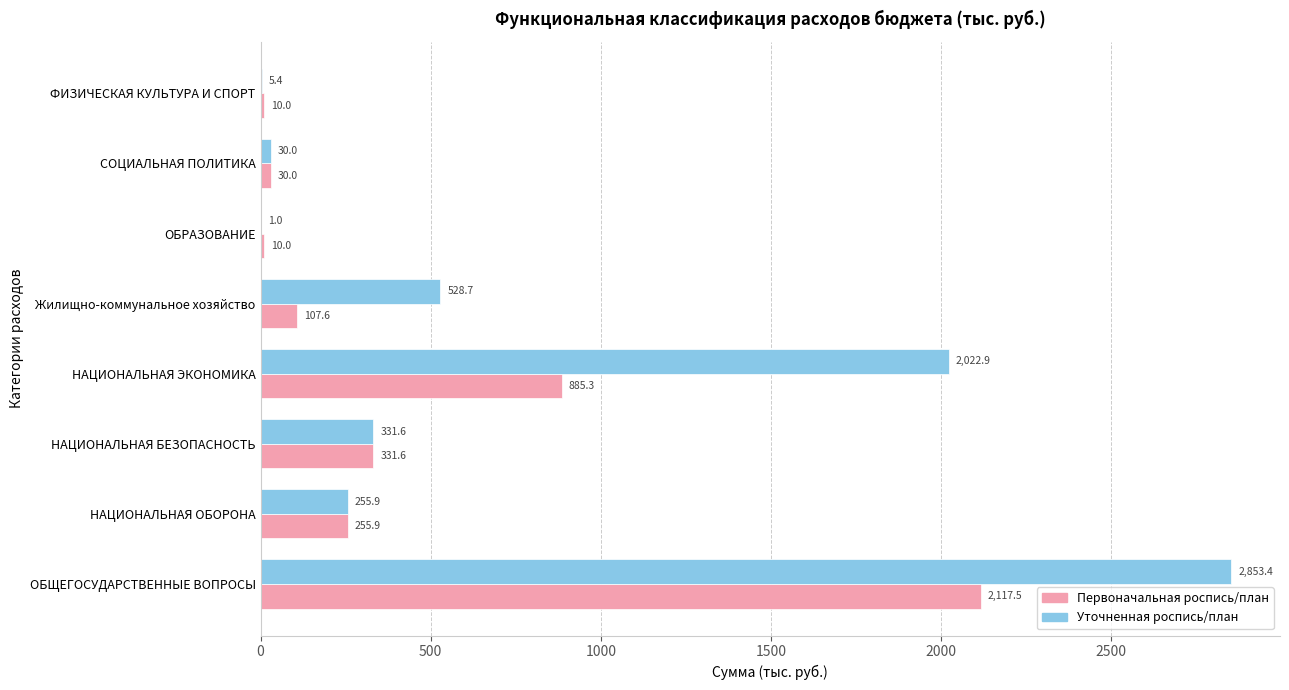

What is the highest value of the Первоначальная роспись/план series?

2117.5